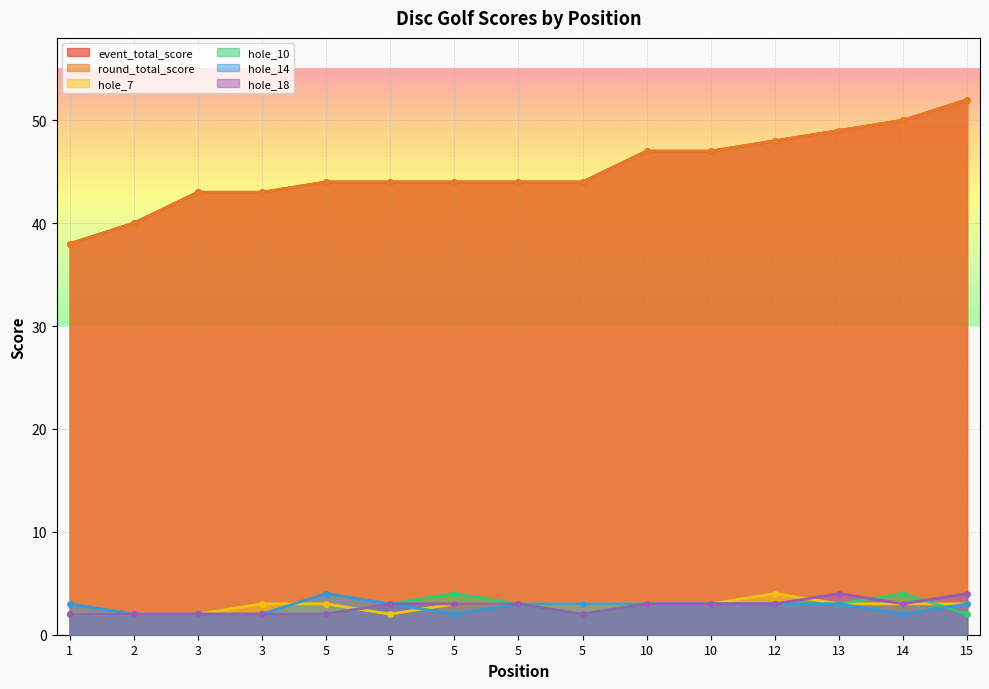

What is the spread (max minus min) of values at 12?

45